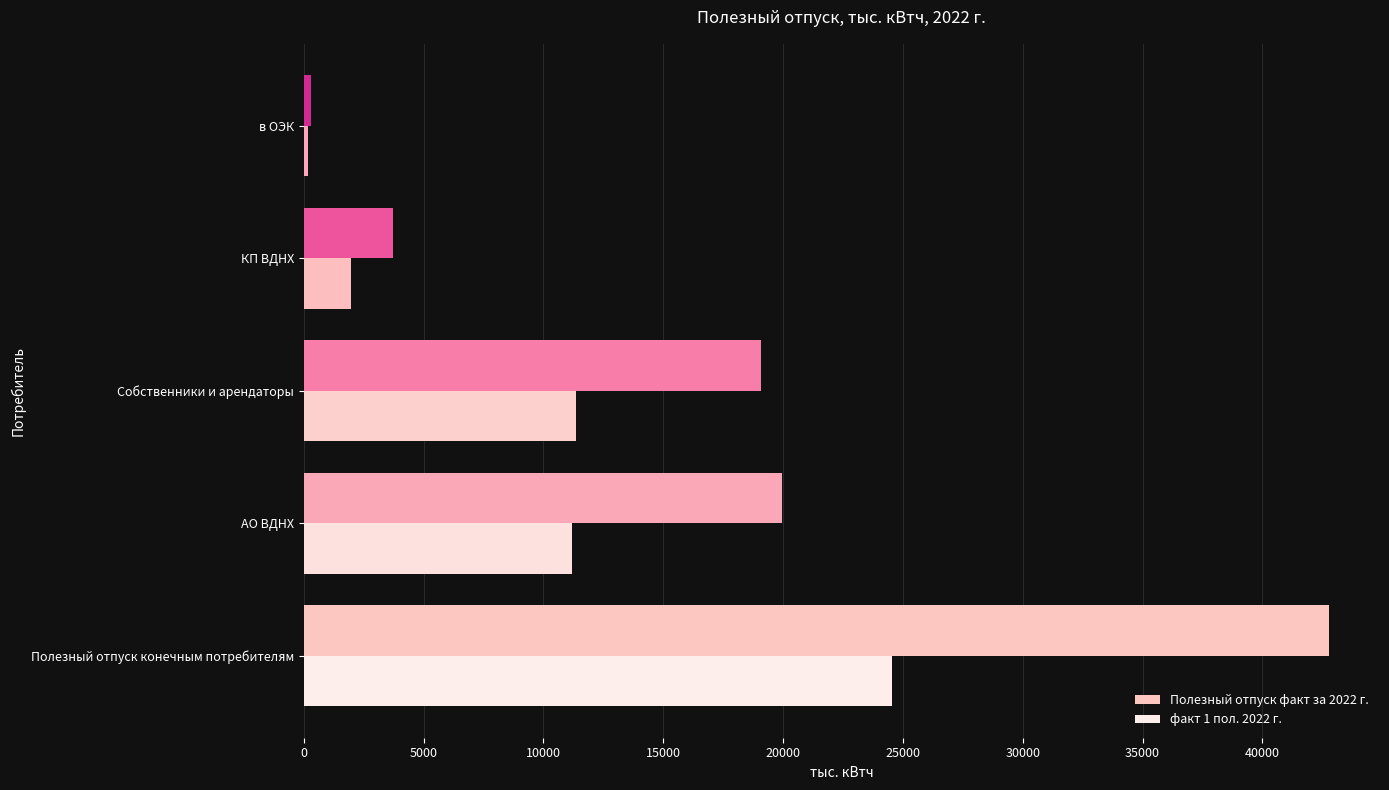

What is the value of the факт 1 пол. 2022 г. bar at the 1st from the left?

24531.7